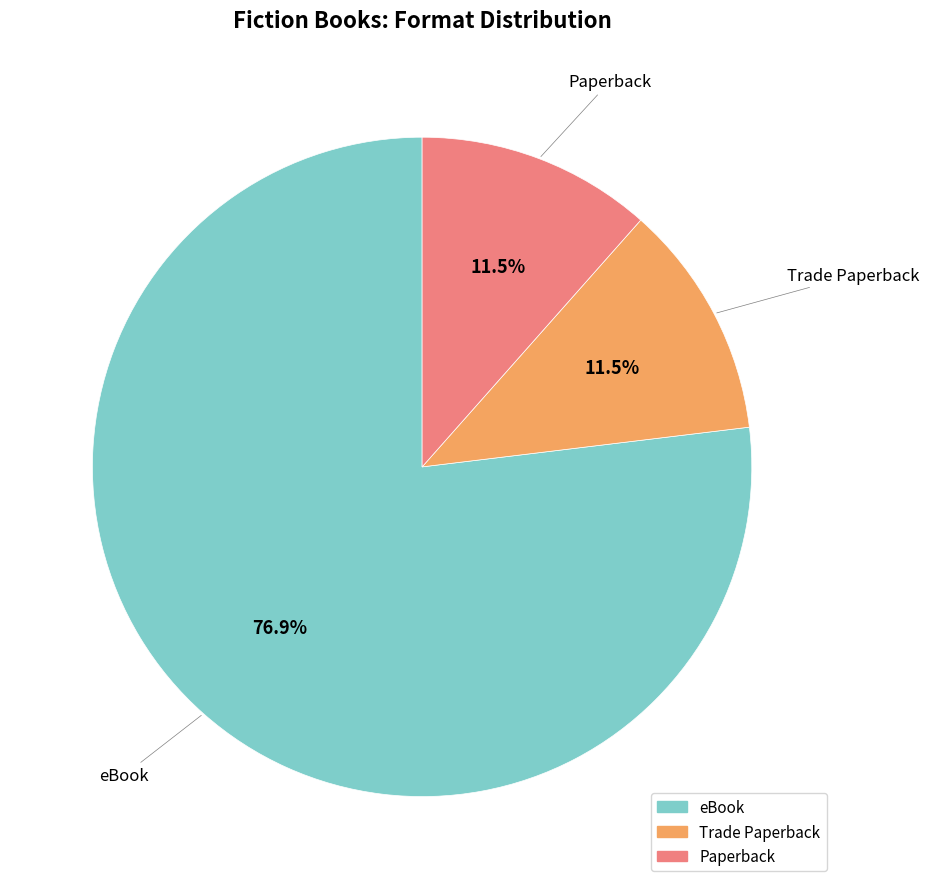

Count the number of slices in the pie.

3